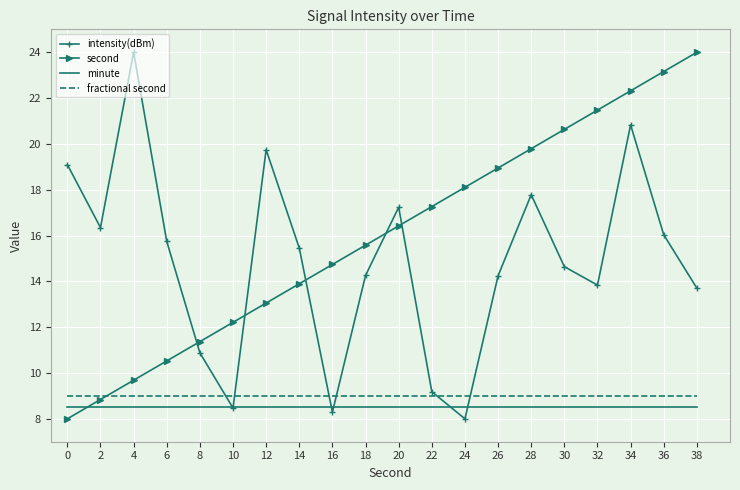

What is the sum of all intensity(dBm) values?

297.8